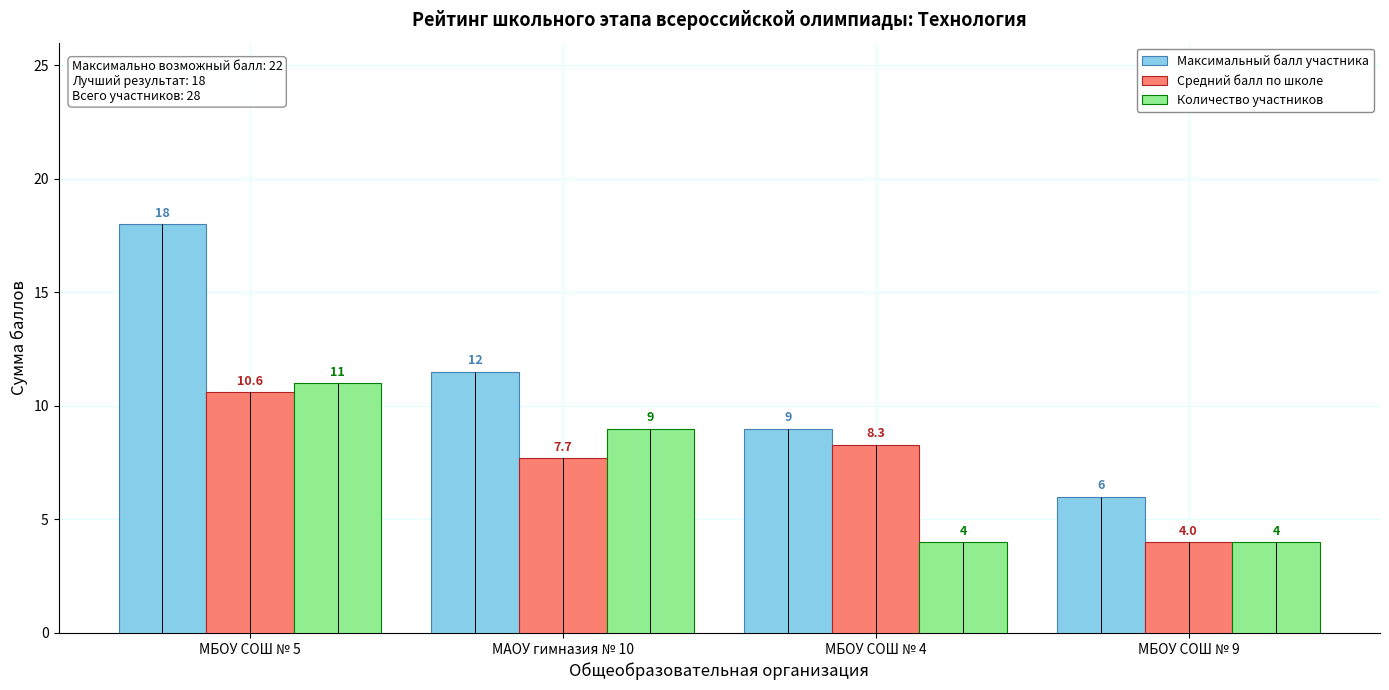

What is the difference between the second highest and second lowest values in the Количество участников series?

5.0